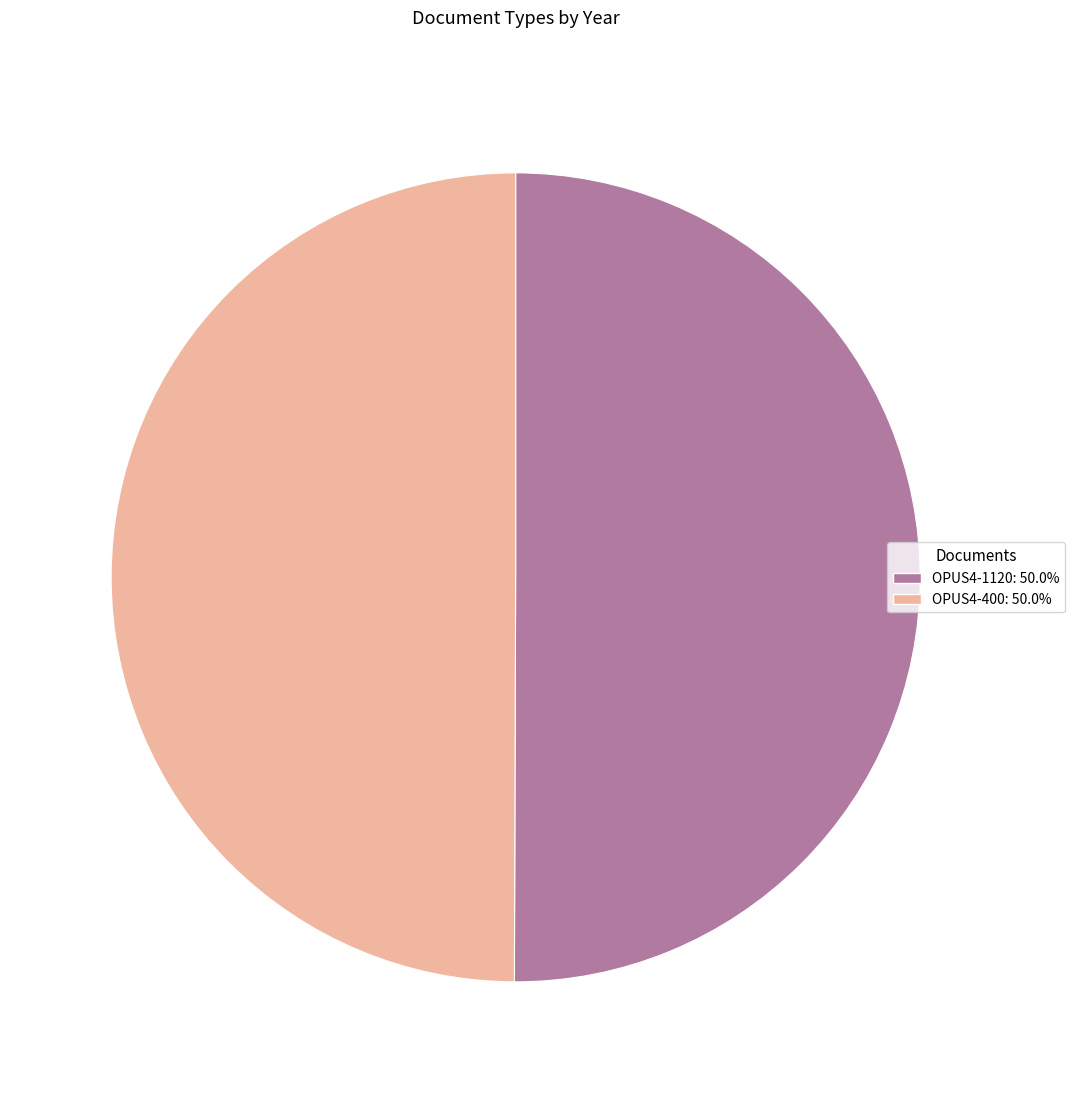

Combined, do OPUS4-400: 50.0% and OPUS4-1120: 50.0% account for over 50%?

Yes